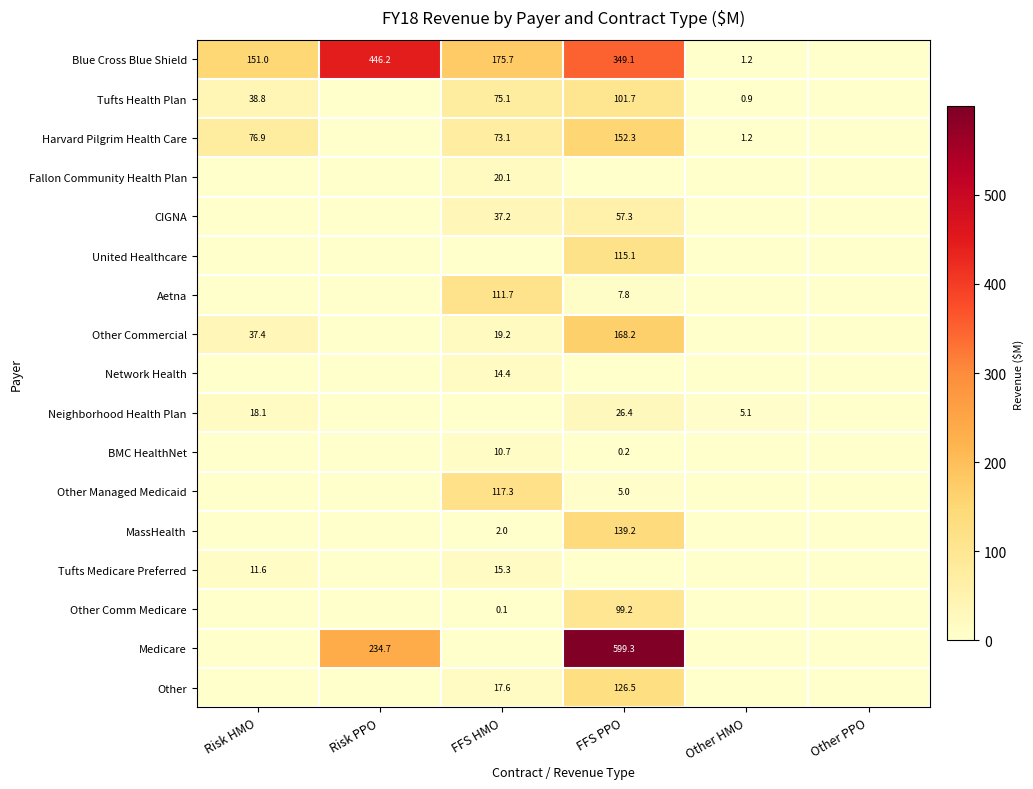

The Harvard Pilgrim Health Care series shows 1.2 at Other HMO. True or false?

True